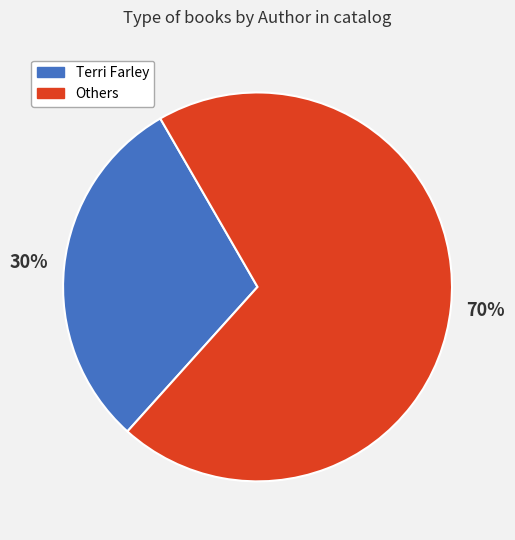

Is there a majority slice in this chart?

Yes